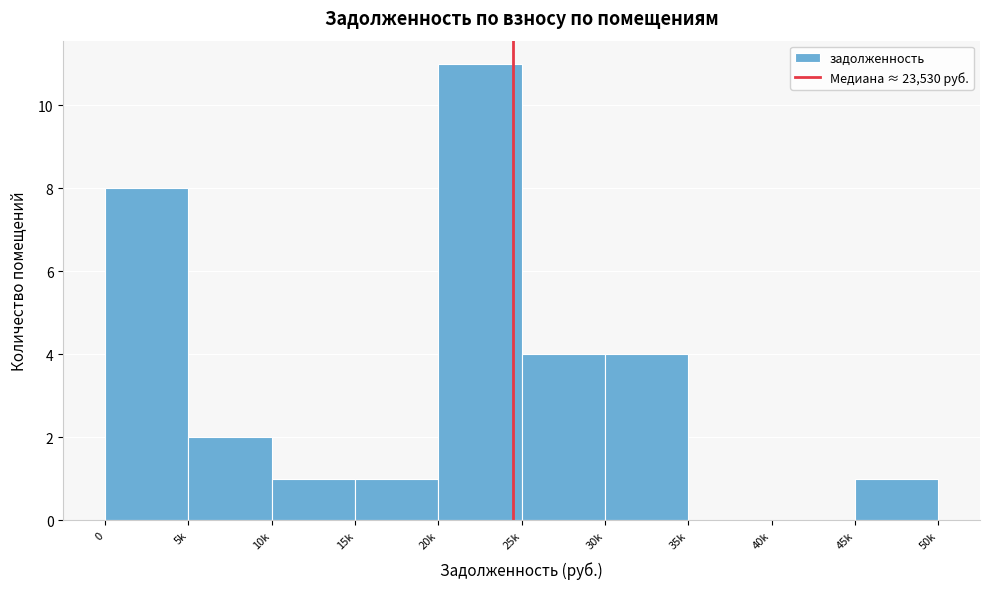

Reading right to left, transcribe all the data shown in this chart.

45k=1	40k=0	35k=0	30k=4	25k=4	20k=11	15k=1	10k=1	5k=2	0=8